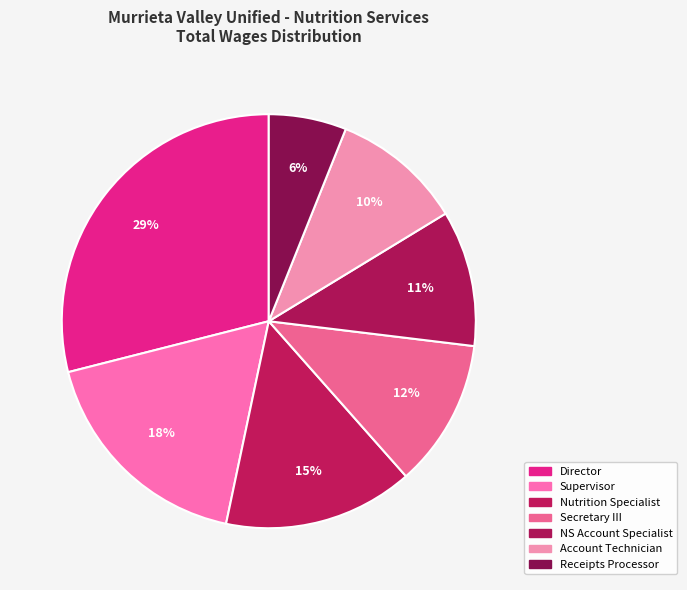

What is the smallest slice in the pie chart?

Receipts Processor